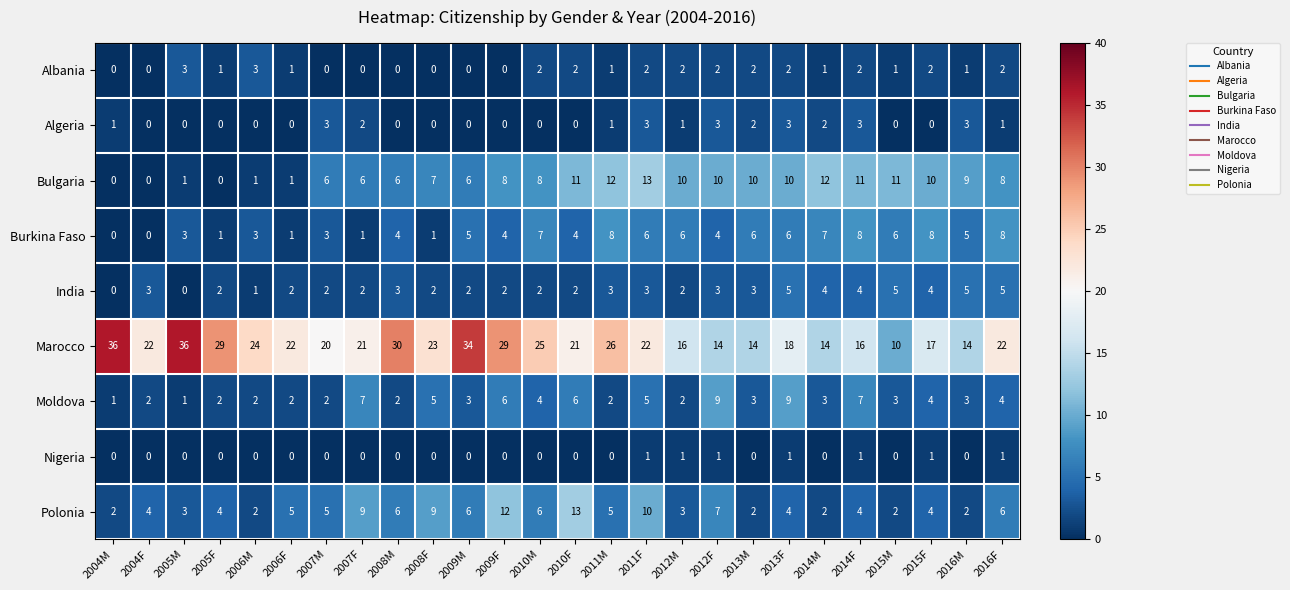

At how many categories does at least one series exceed 0?

26